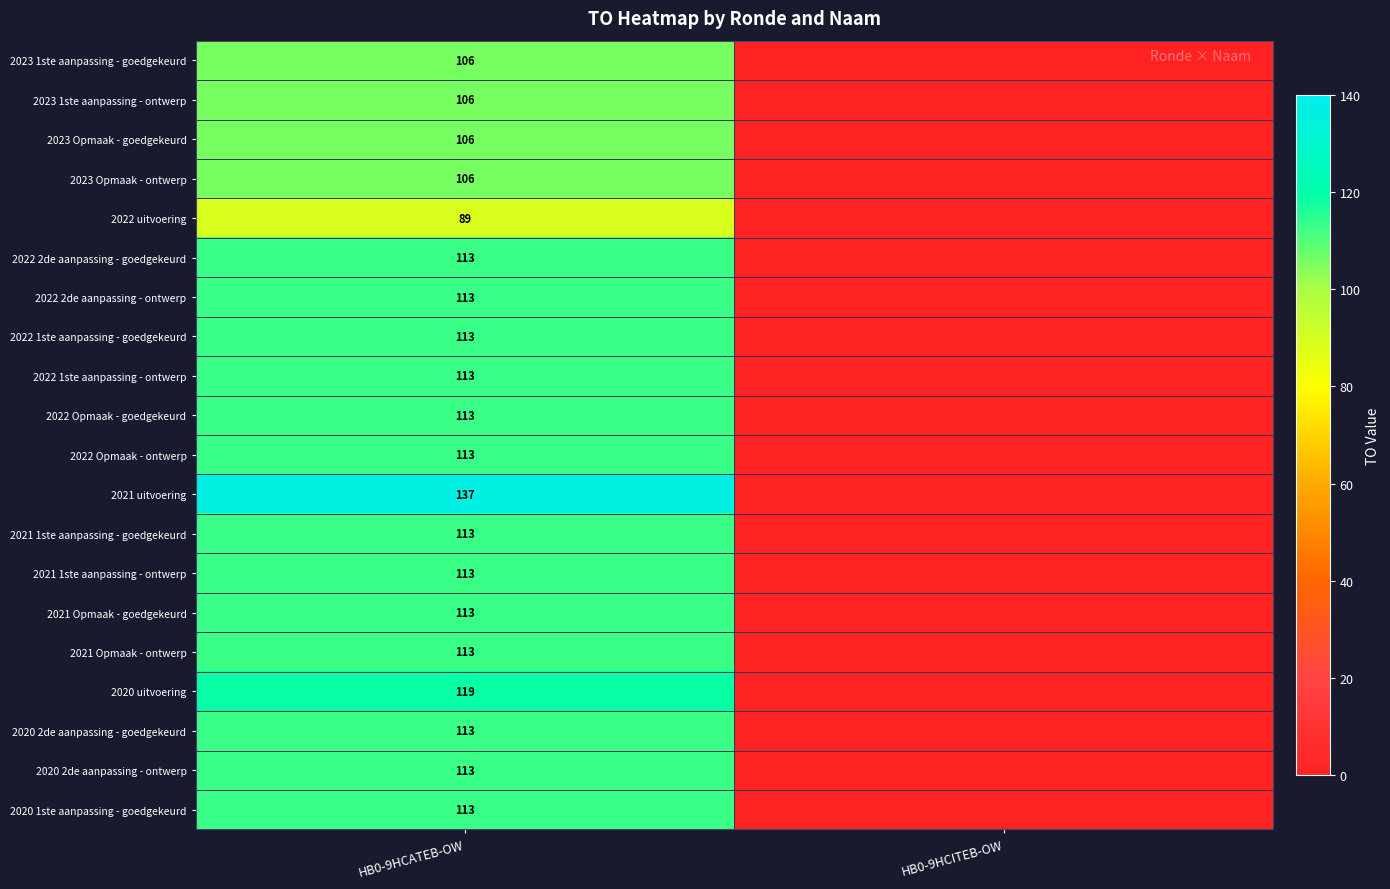

The 2020 2de aanpassing - goedgekeurd series shows 113 at HB0-9HCATEB-OW. True or false?

True